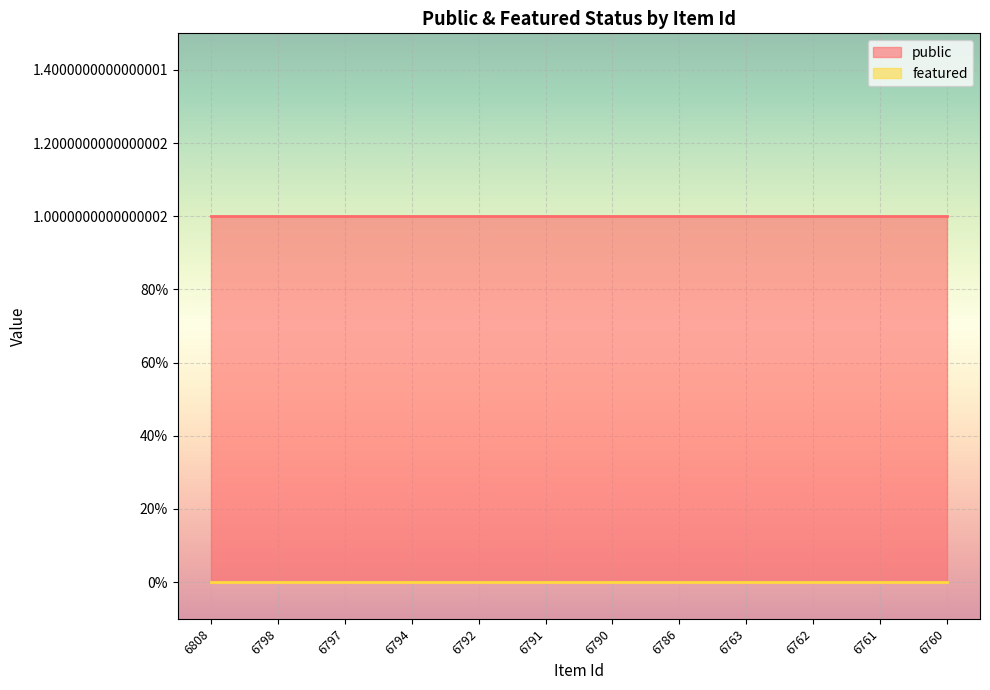

What are all the series names shown in the legend?

public, featured